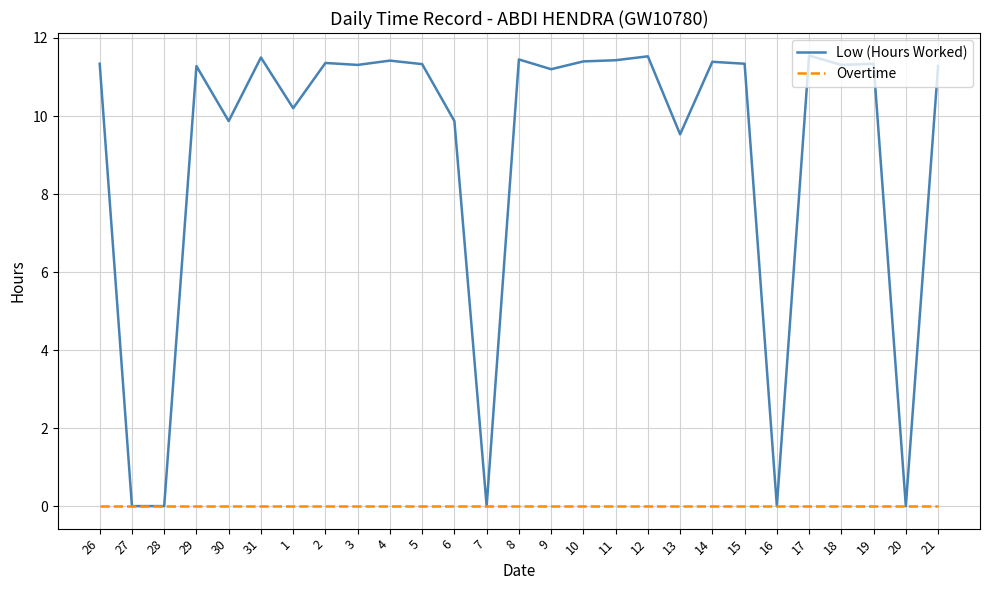

What position from the left is 11?

17